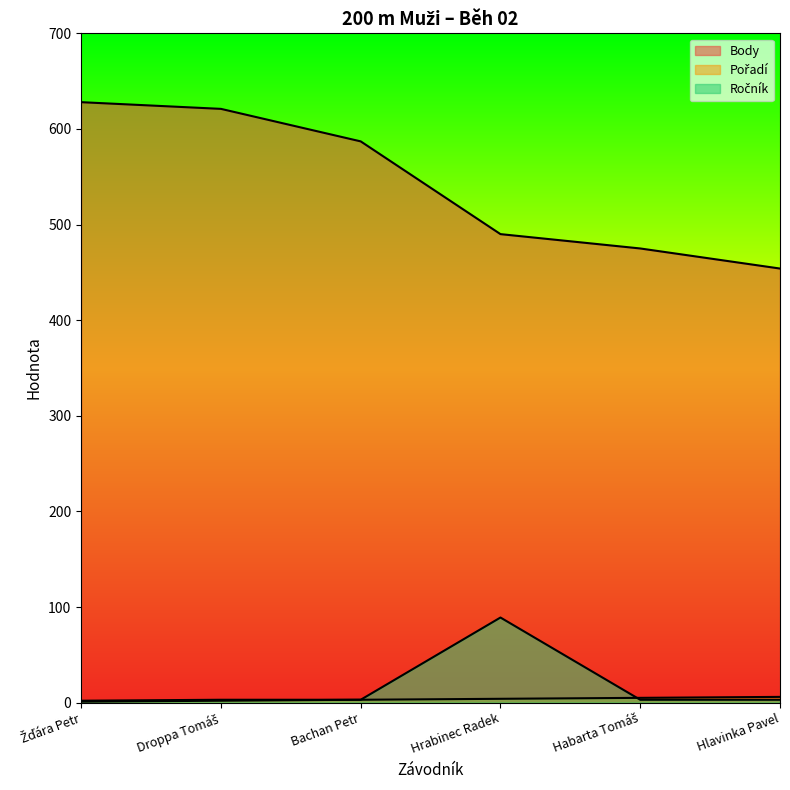

What is the average value of the Ročník series?

17